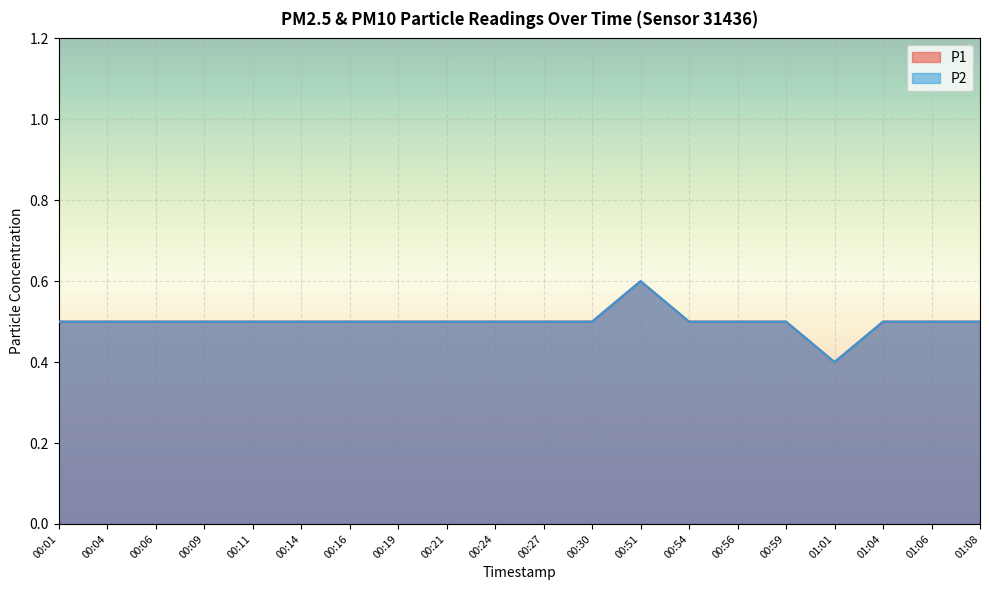

True or false: P2 and P1 cross at least once.

False